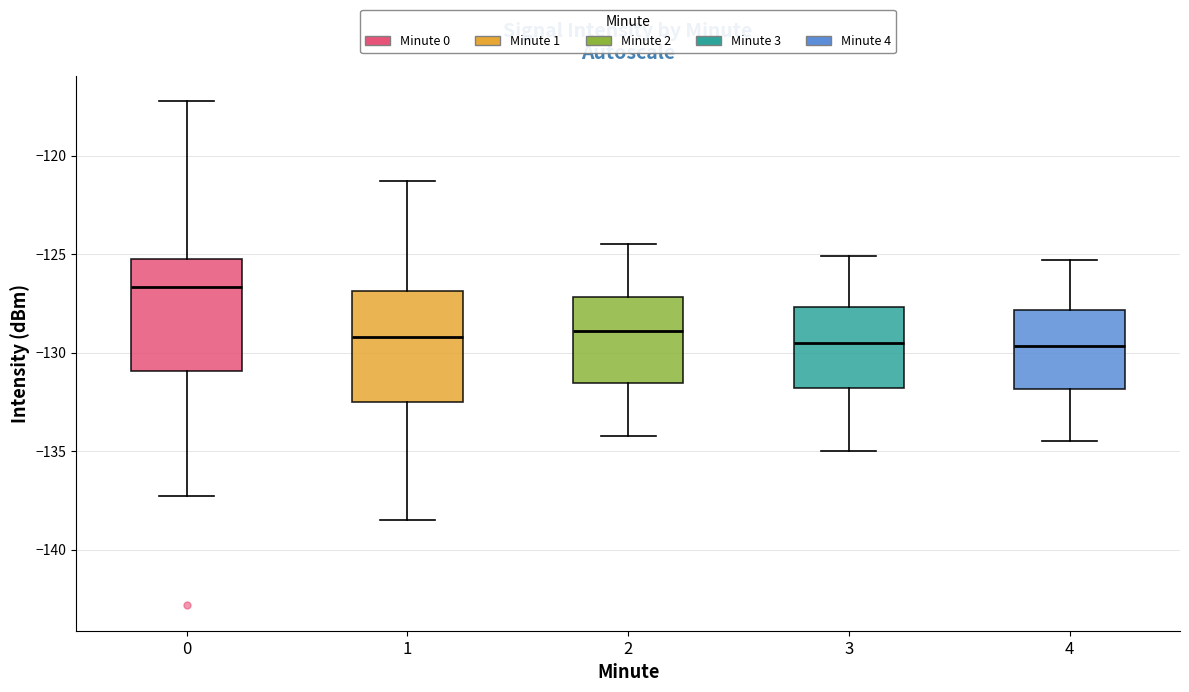

Where does the lower whisker of the box at x = 3 end on the y-axis? The values are not printed on the chart, so give them approximately, as read against the axis.

-135.0